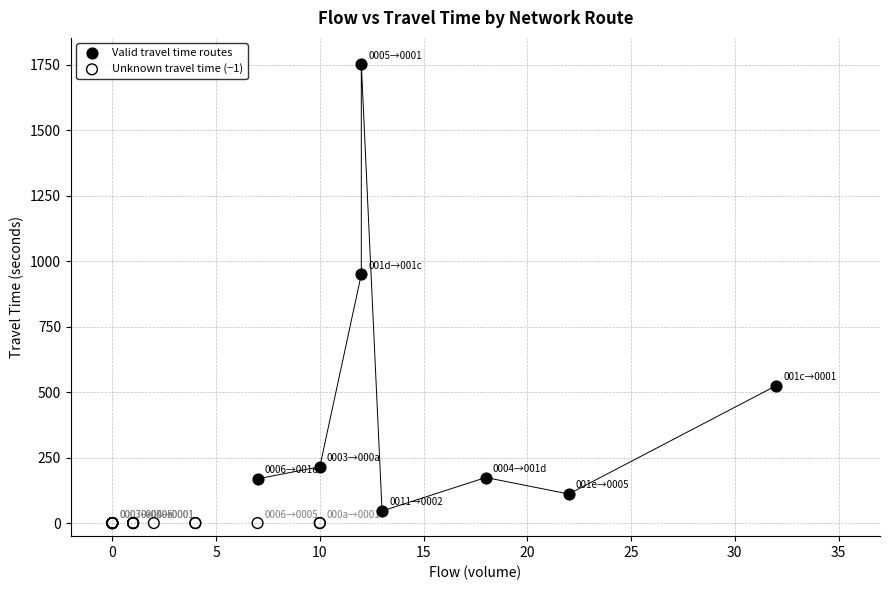

What are all the series names shown in the legend?

Valid travel time routes, Unknown travel time (−1)